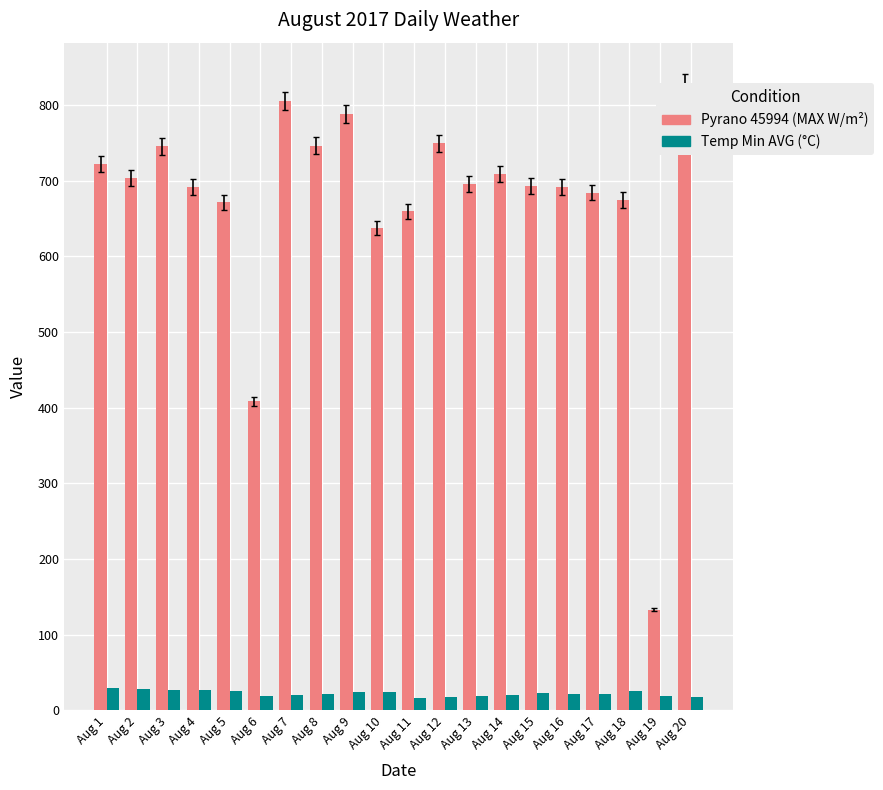

Rank the categories by Temperature (Minimum) (AVG °C) value from highest to lowest.

Aug 1, Aug 2, Aug 3, Aug 4, Aug 5, Aug 18, Aug 9, Aug 10, Aug 15, Aug 16, Aug 17, Aug 8, Aug 14, Aug 7, Aug 6, Aug 13, Aug 19, Aug 12, Aug 20, Aug 11